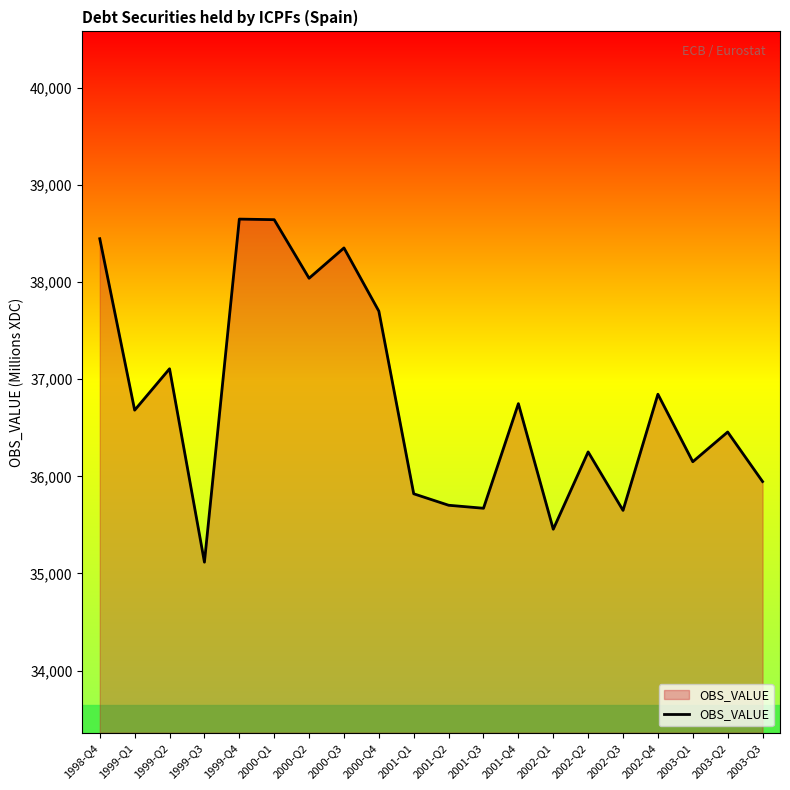

What is the sum of the values at 2000-Q2 and 2001-Q3?

73710